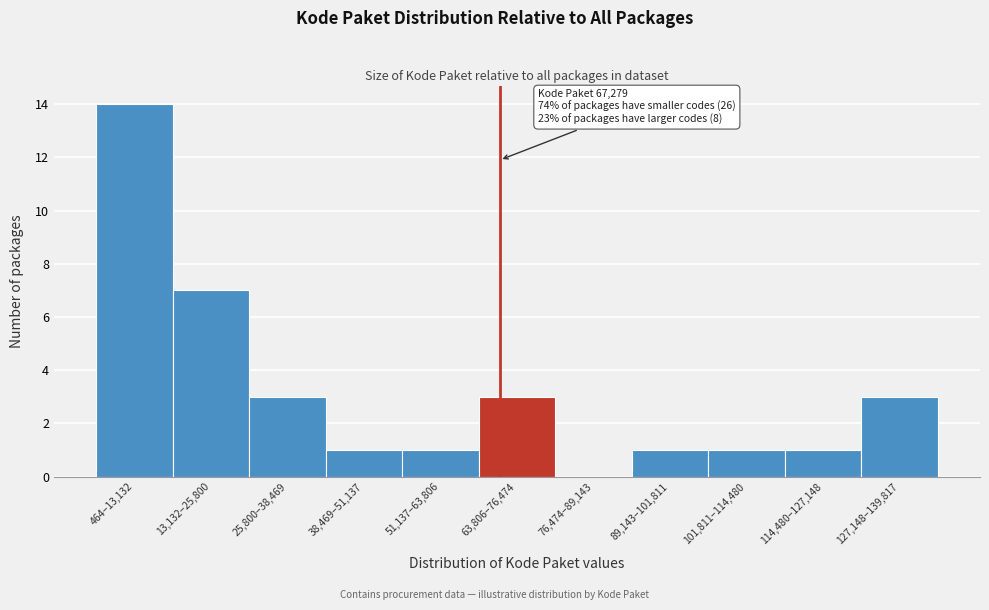

Reading right to left, extract all data points from this chart.

127,148–139,817=3	114,480–127,148=1	101,811–114,480=1	89,143–101,811=1	76,474–89,143=0	63,806–76,474=3	51,137–63,806=1	38,469–51,137=1	25,800–38,469=3	13,132–25,800=7	464–13,132=14